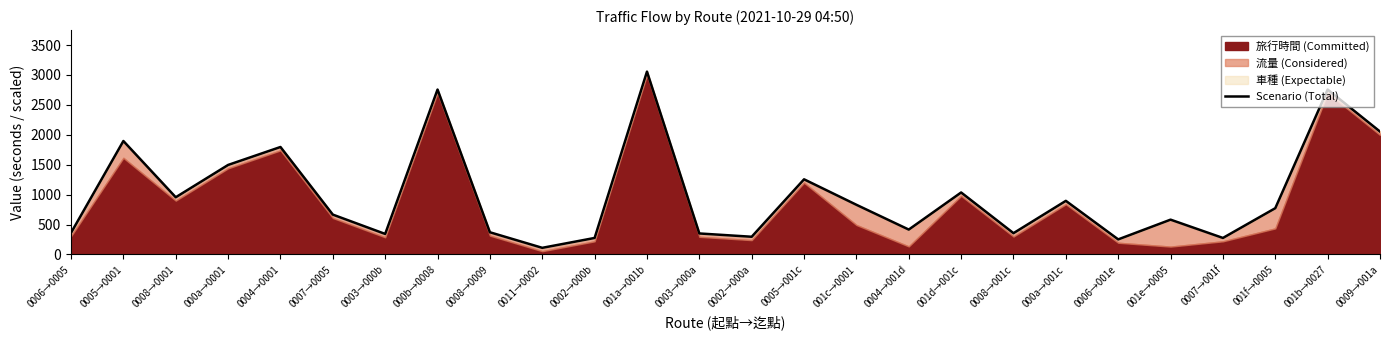

How many interior local valleys (lower than both neighbors) does the data have?

8